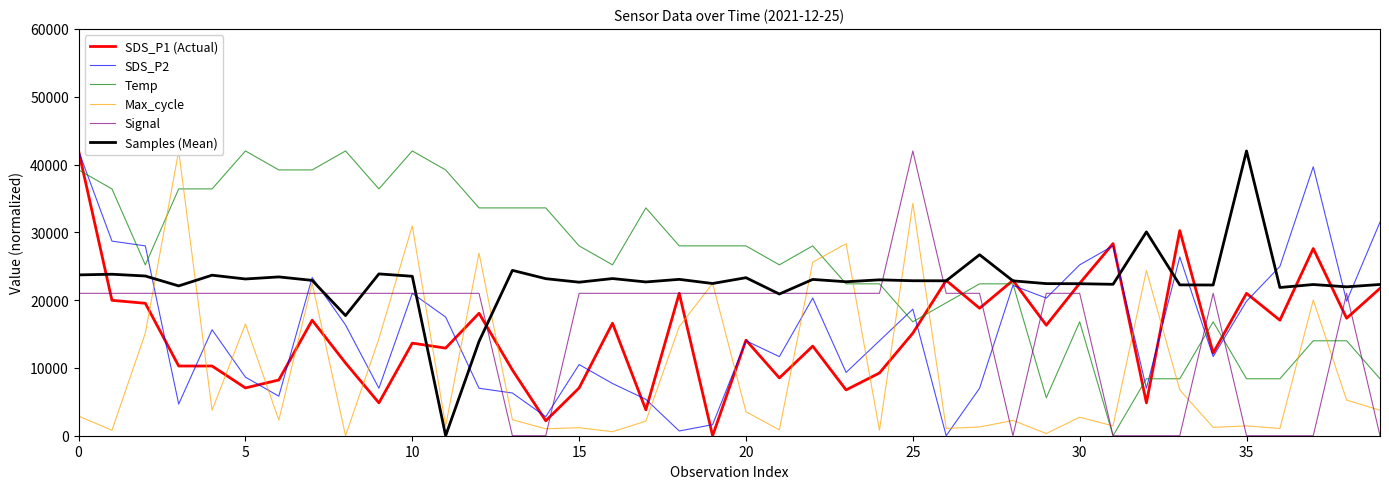

At how many categories does at least one series exceed 3183?

40